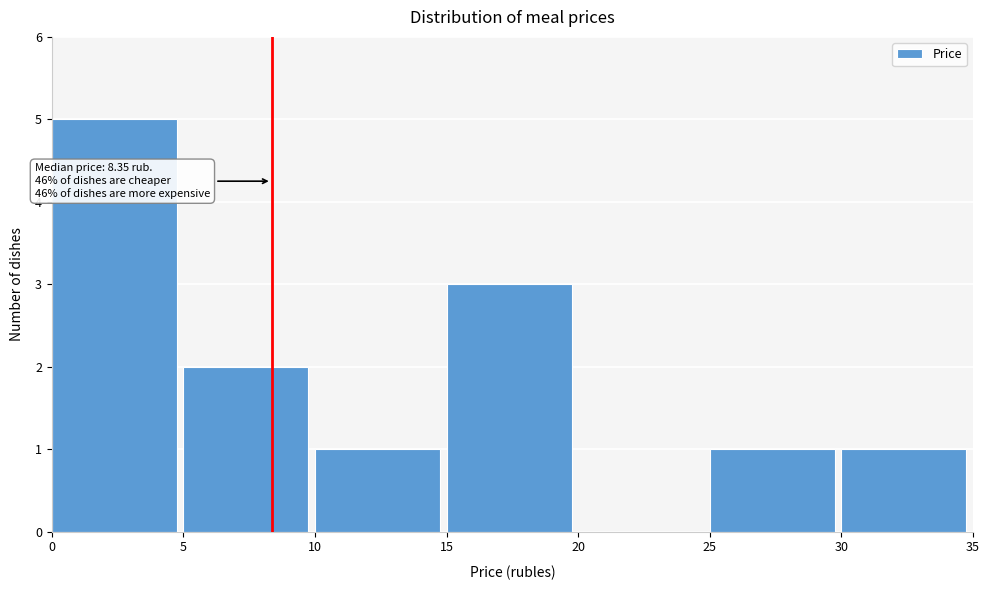

Over which range of the x-axis is the bar tallest?

0 to 5